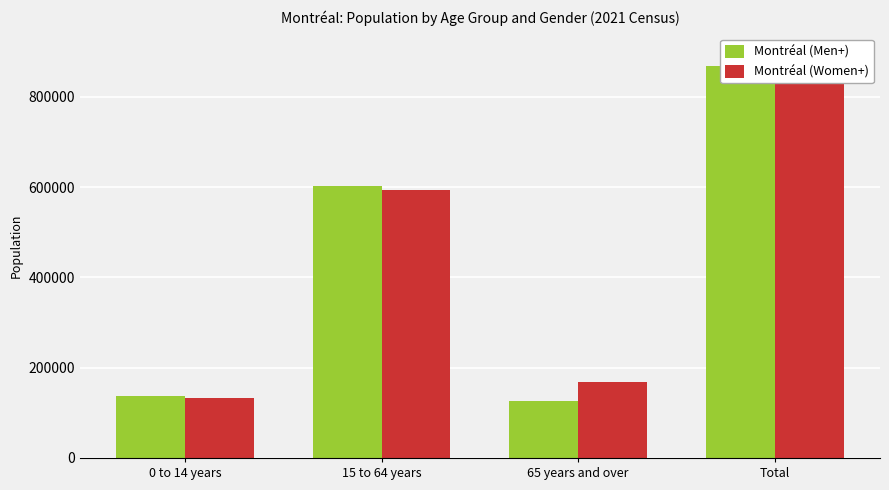

True or false: Montréal (Women+) has a value of 114331 at 65 years and over.

False